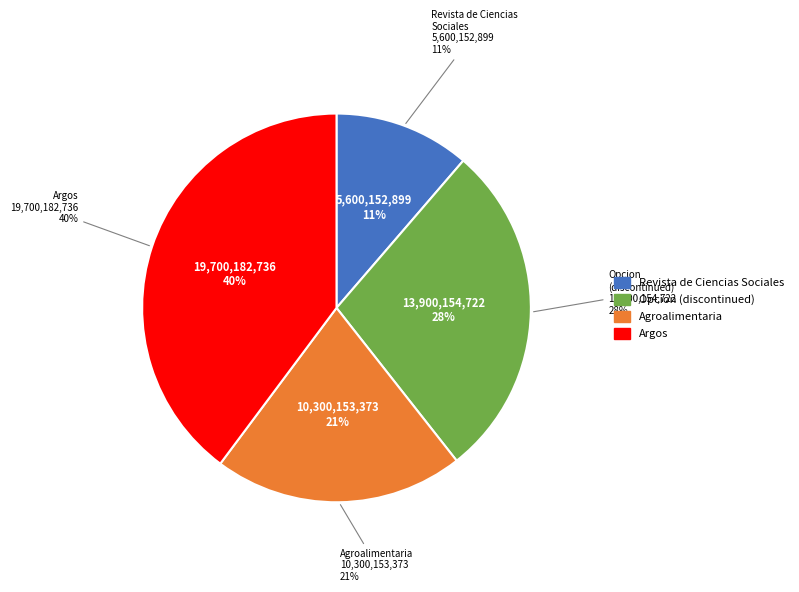

What percentage is the Agroalimentaria slice, to the nearest percent?

21%